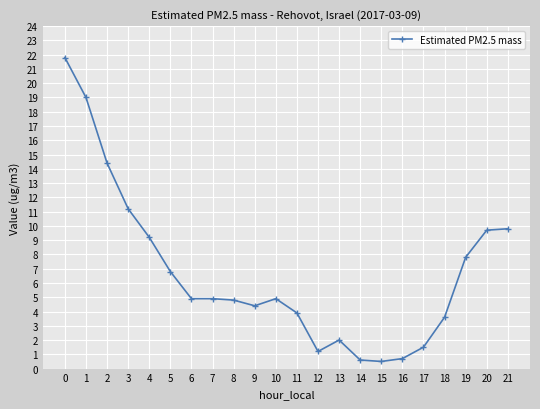

Reading left to right, what are all the values shown in this chart?

21.8	19.0	14.4	11.2	9.2	6.8	4.9	4.9	4.8	4.4	4.9	3.9	1.2	2.0	0.6	0.5	0.7	1.5	3.6	7.8	9.7	9.8